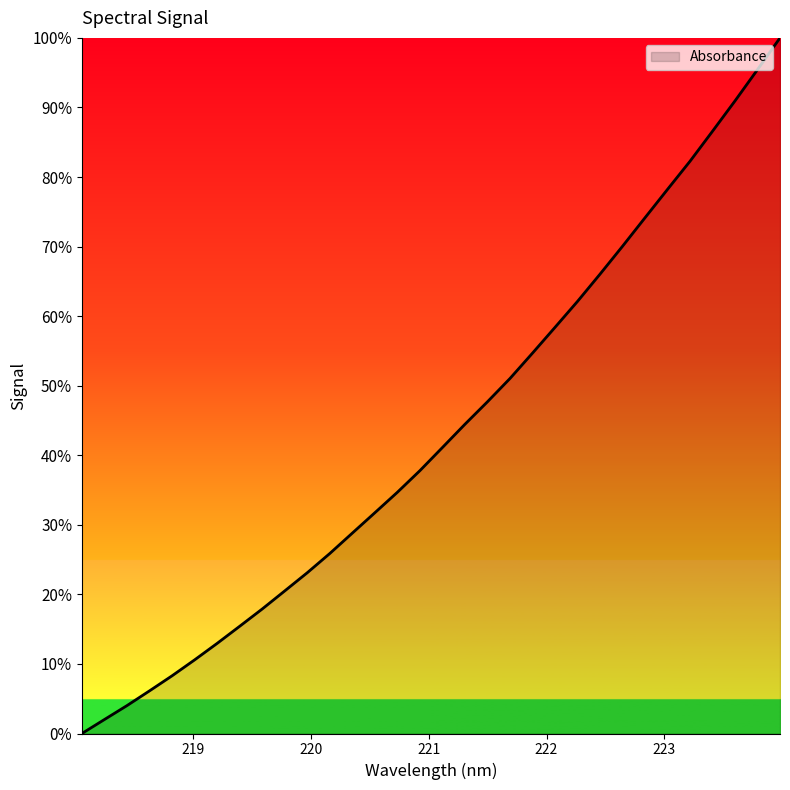

True or false: there are more than 1 points higher than both neighbors.

False